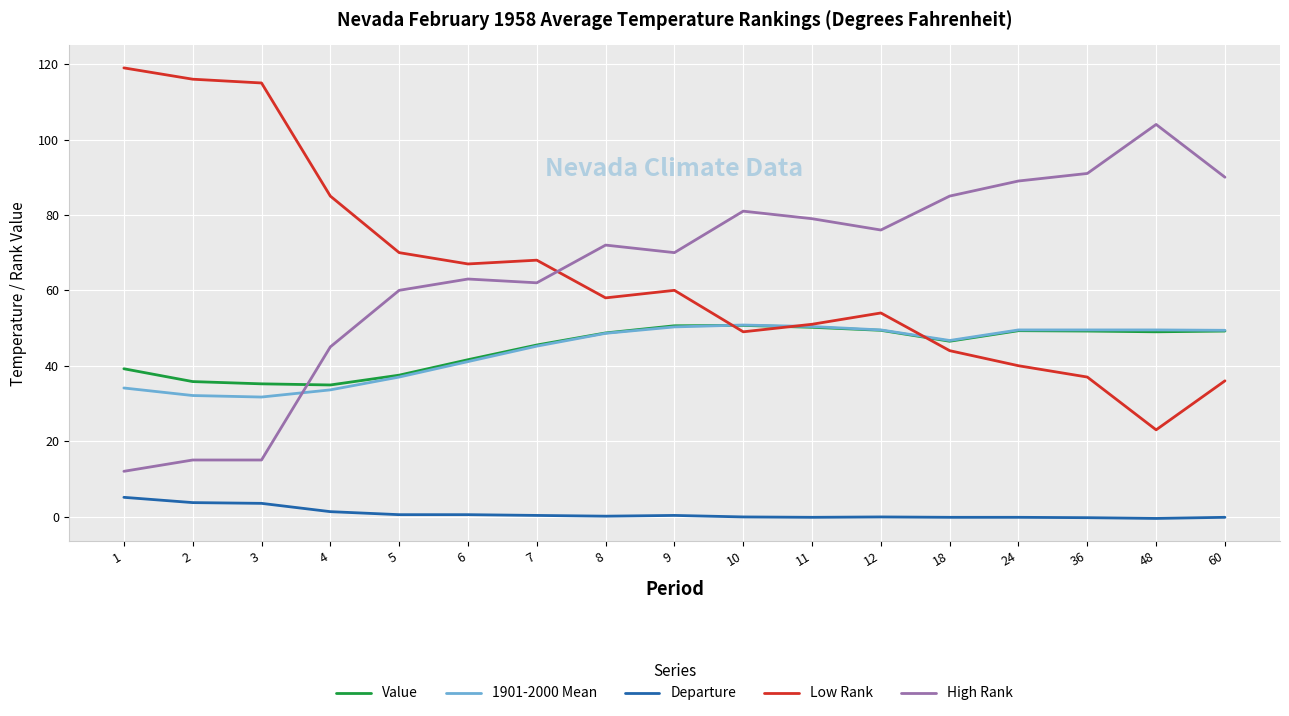

True or false: High Rank and Low Rank cross at least once.

True